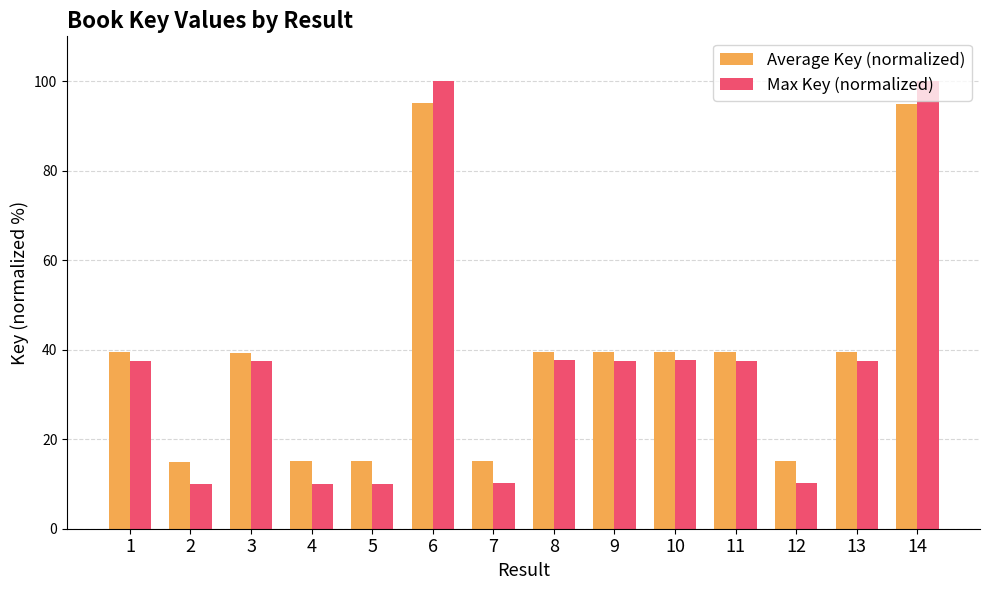

What is the spread (max minus min) of values at 5?

5.0